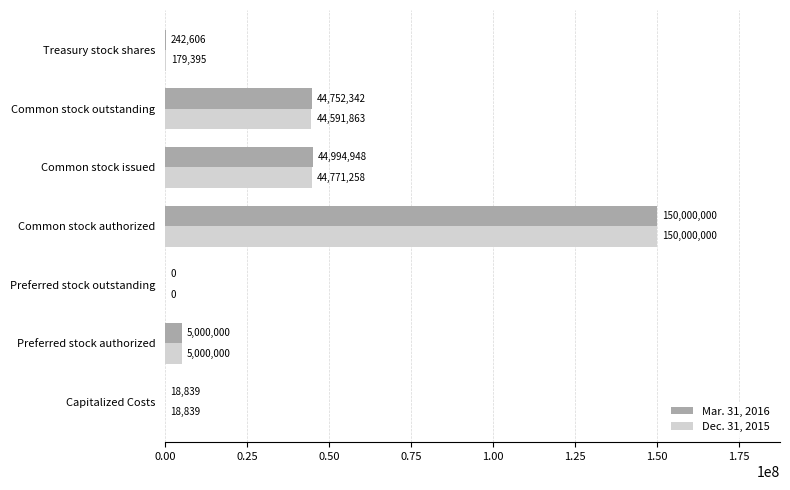

What are all the series names shown in the legend?

Mar. 31, 2016, Dec. 31, 2015